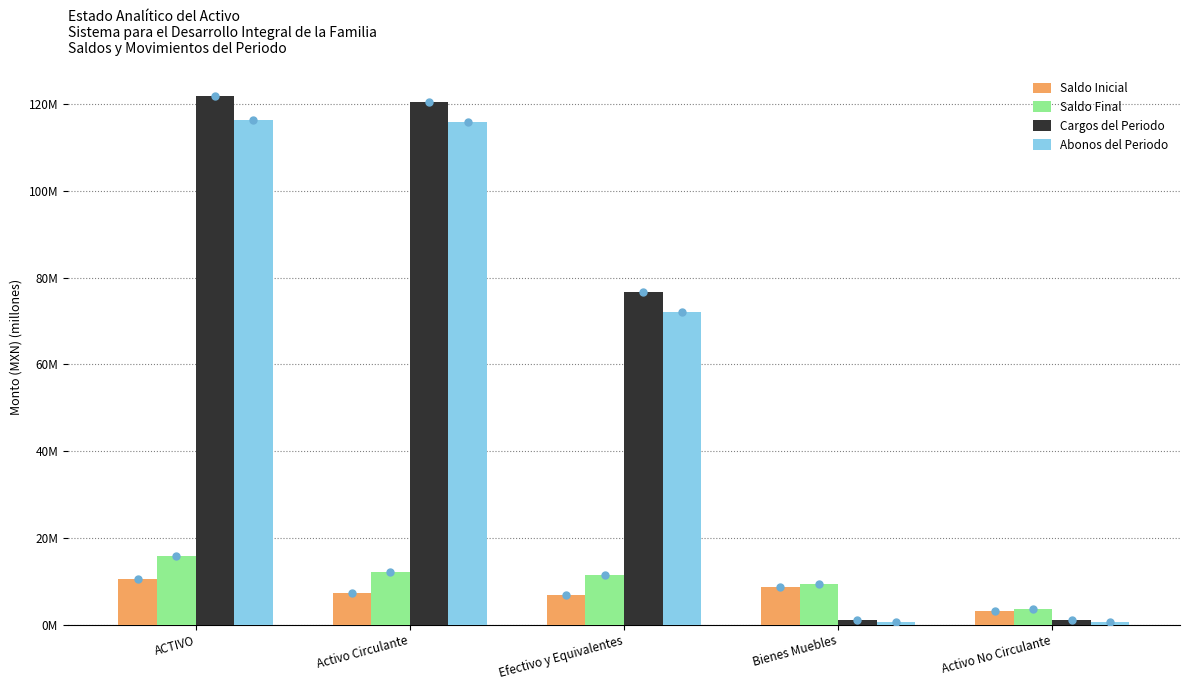

What are all the series names shown in the legend?

Saldo Inicial, Saldo Final, Cargos del Periodo, Abonos del Periodo